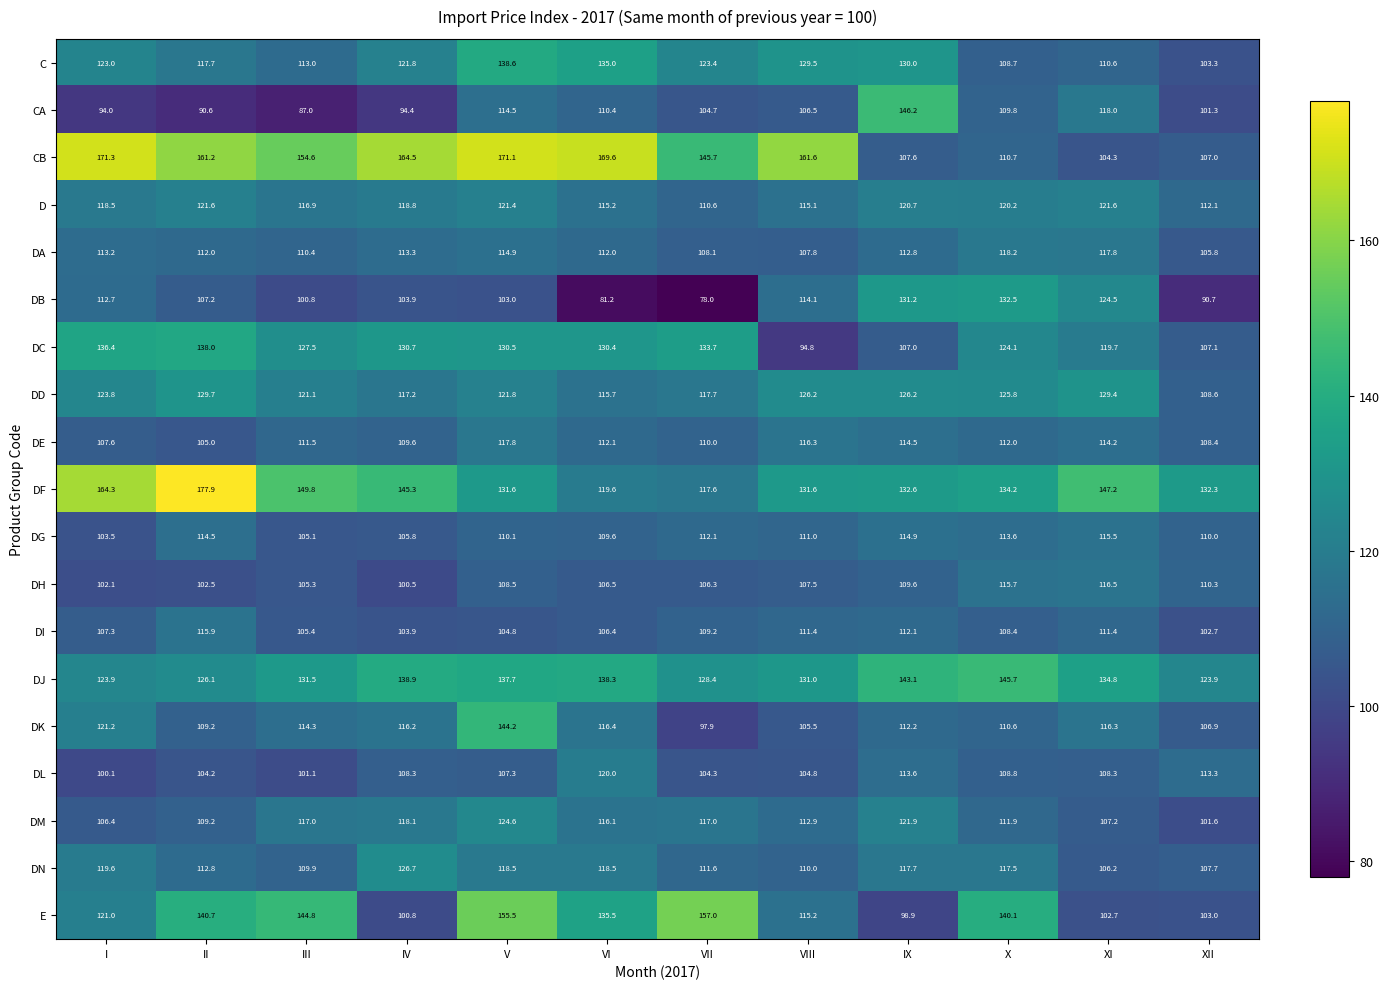

What is the sum of all DG values?

1325.7